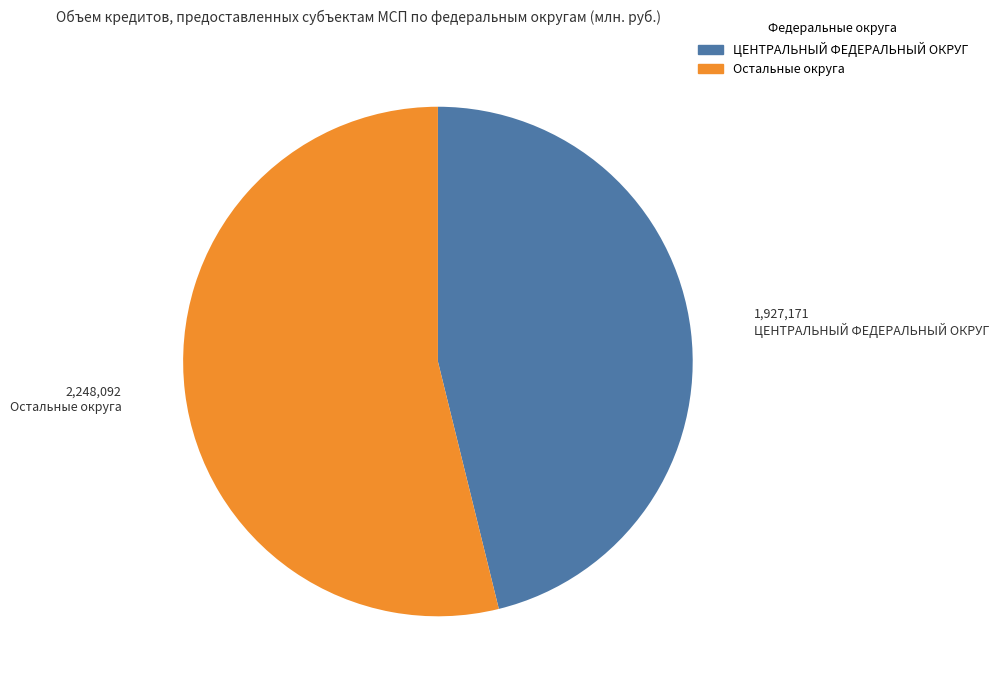

Is there any slice that represents more than half of the pie?

Yes